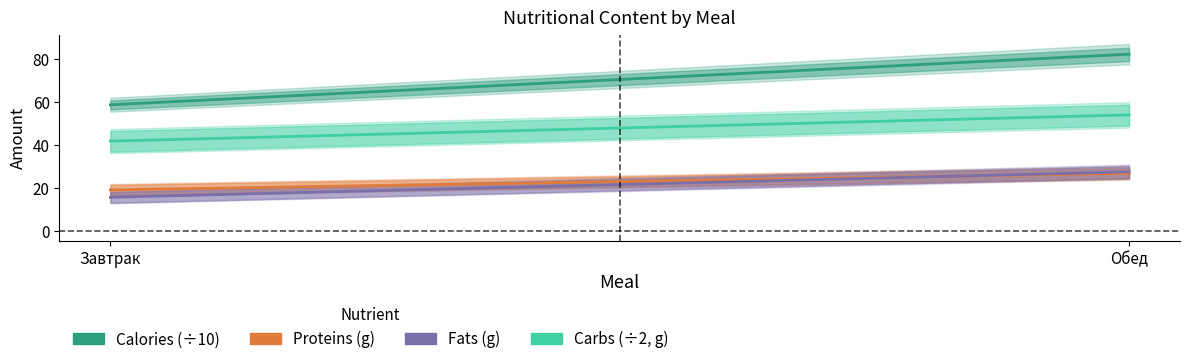

What is the lowest value of the Calories (÷10) series?

58.8